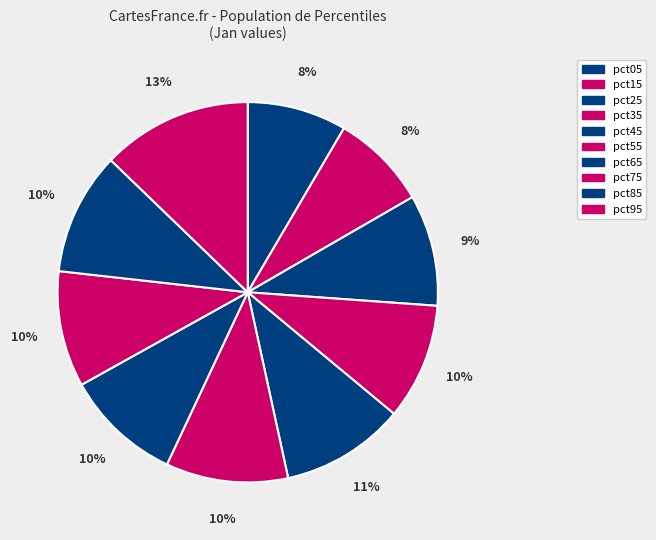

To the nearest percent, what portion does pct55 represent?

10%